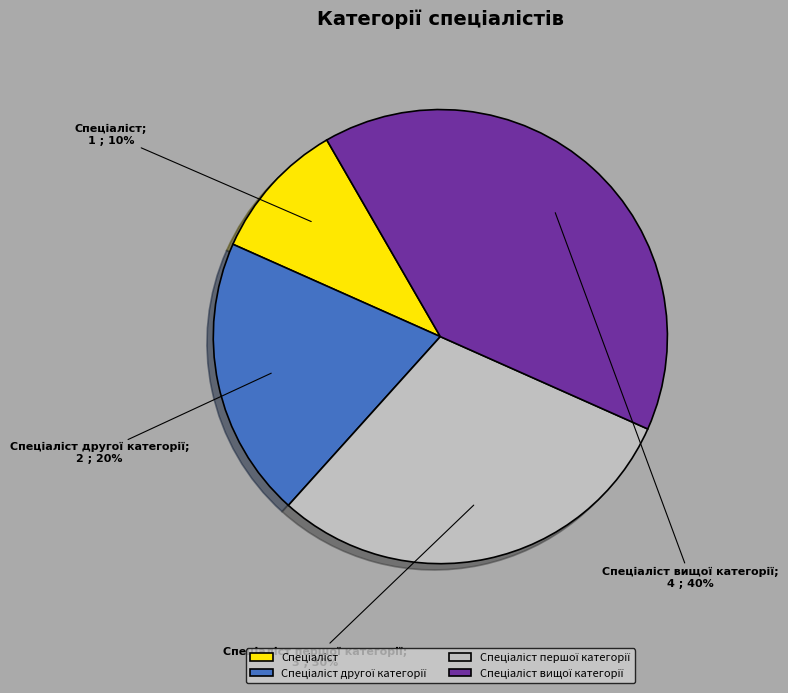

To the nearest percent, what is the difference between the largest and smallest slice percentages?

30%